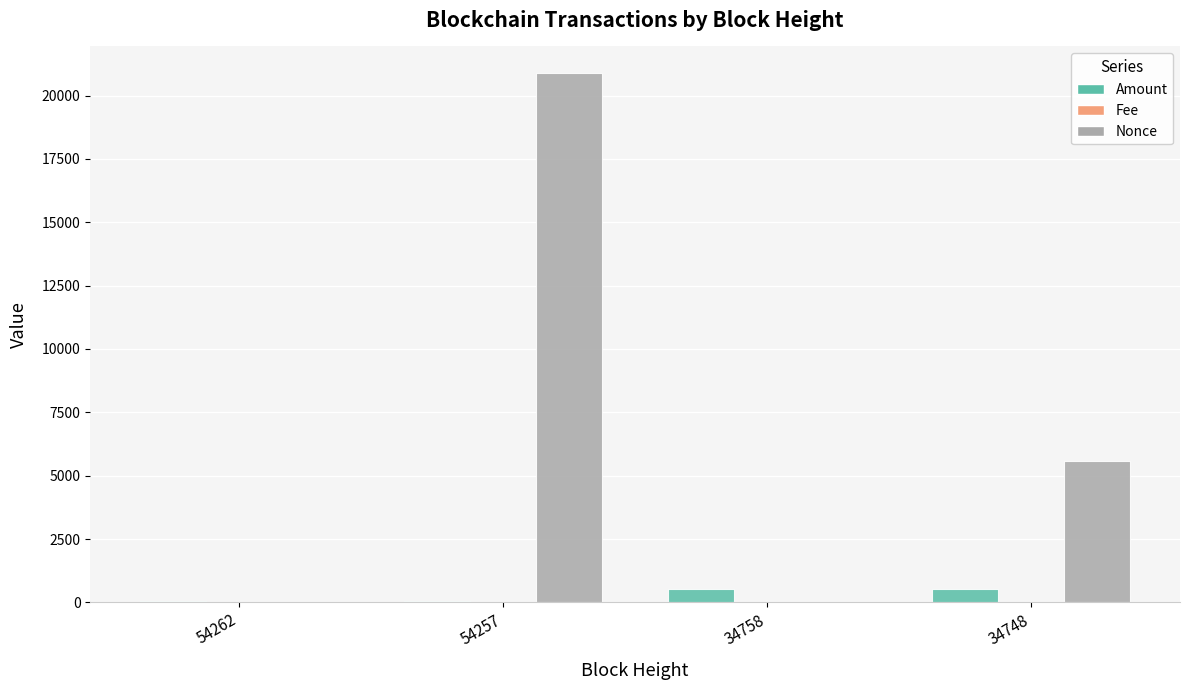

What is the maximum value for Nonce?

20894.0